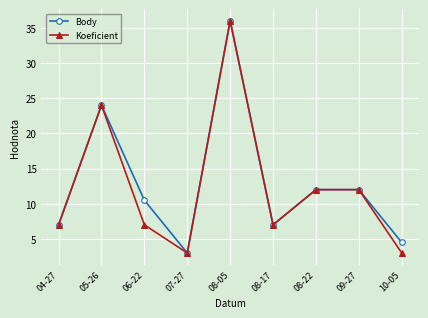

True or false: Koeficient has a value of 12.0 at 08-22.

True